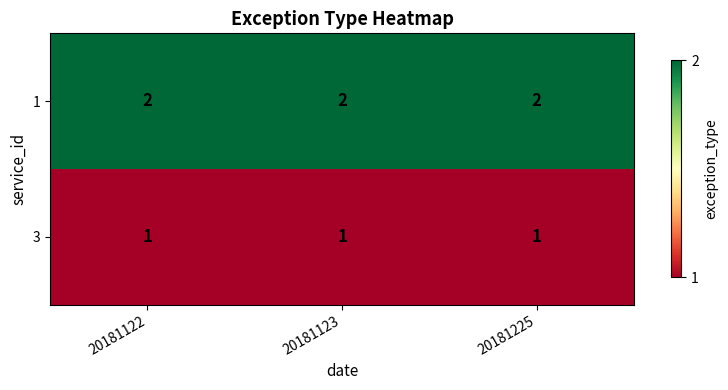

What is the difference between the highest and lowest values at 20181123?

1